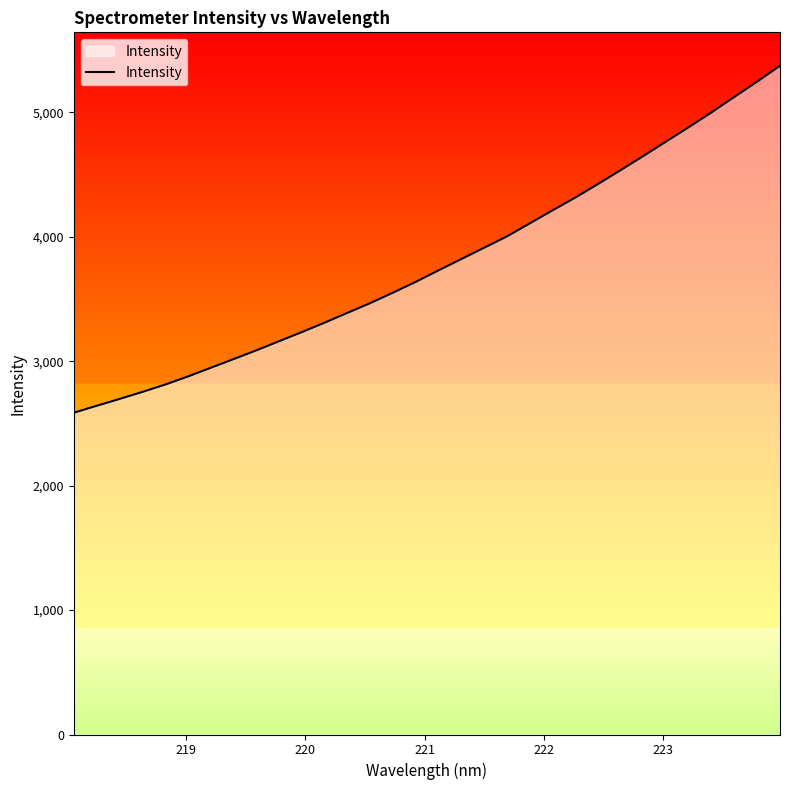

What is the difference between the maximum and minimum values?

2789.2